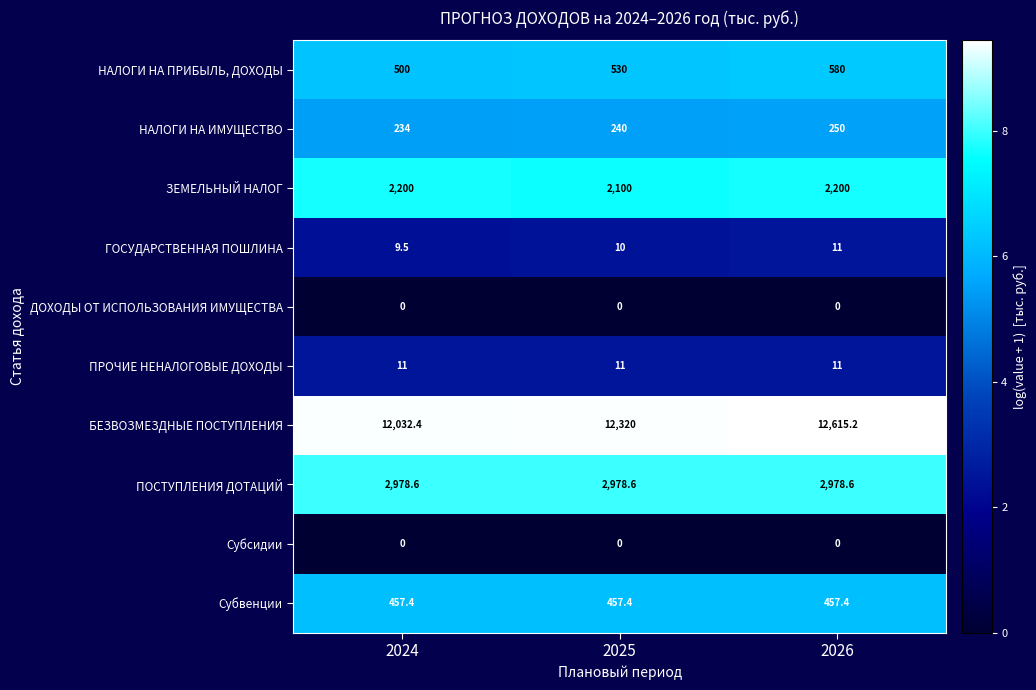

Which series has the widest spread of values?

БЕЗВОЗМЕЗДНЫЕ ПОСТУПЛЕНИЯ